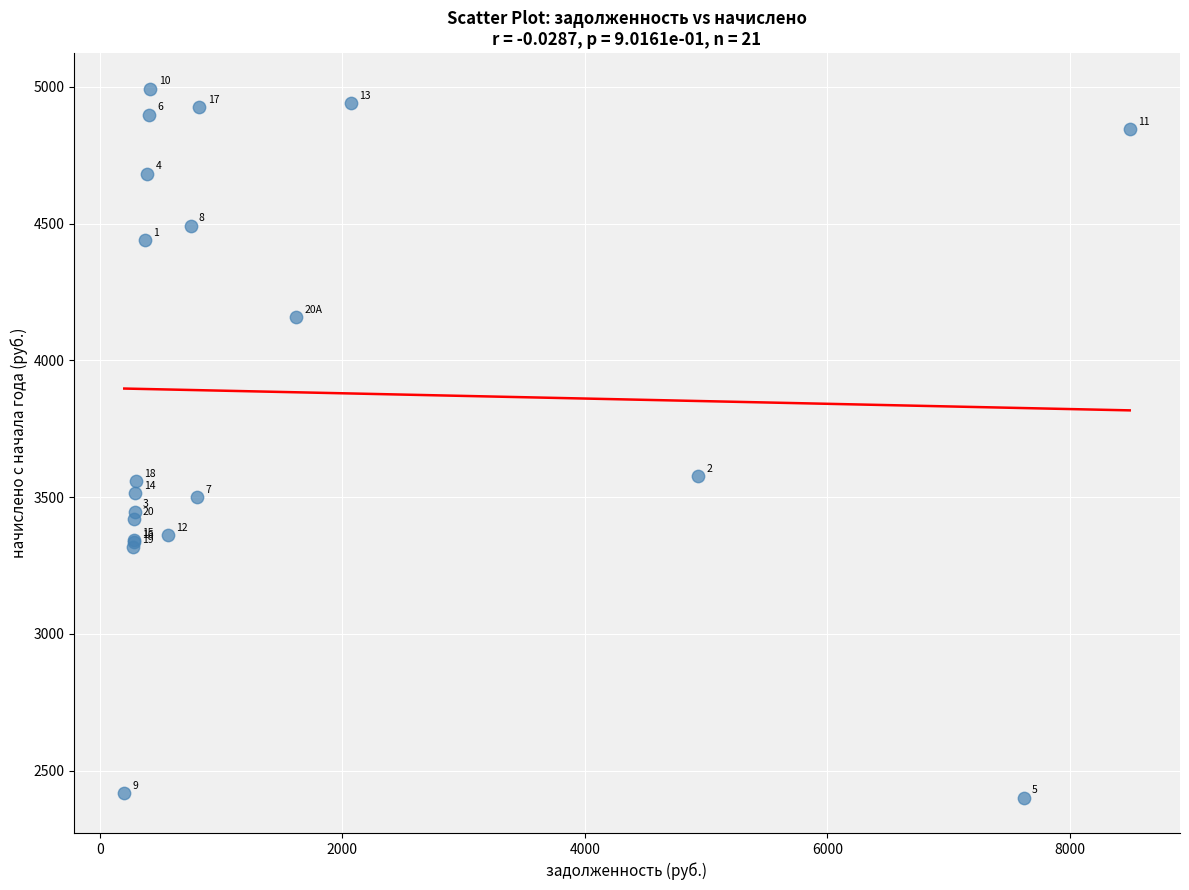

What Y value in the scatter plot is closest to 3697?

3577.0